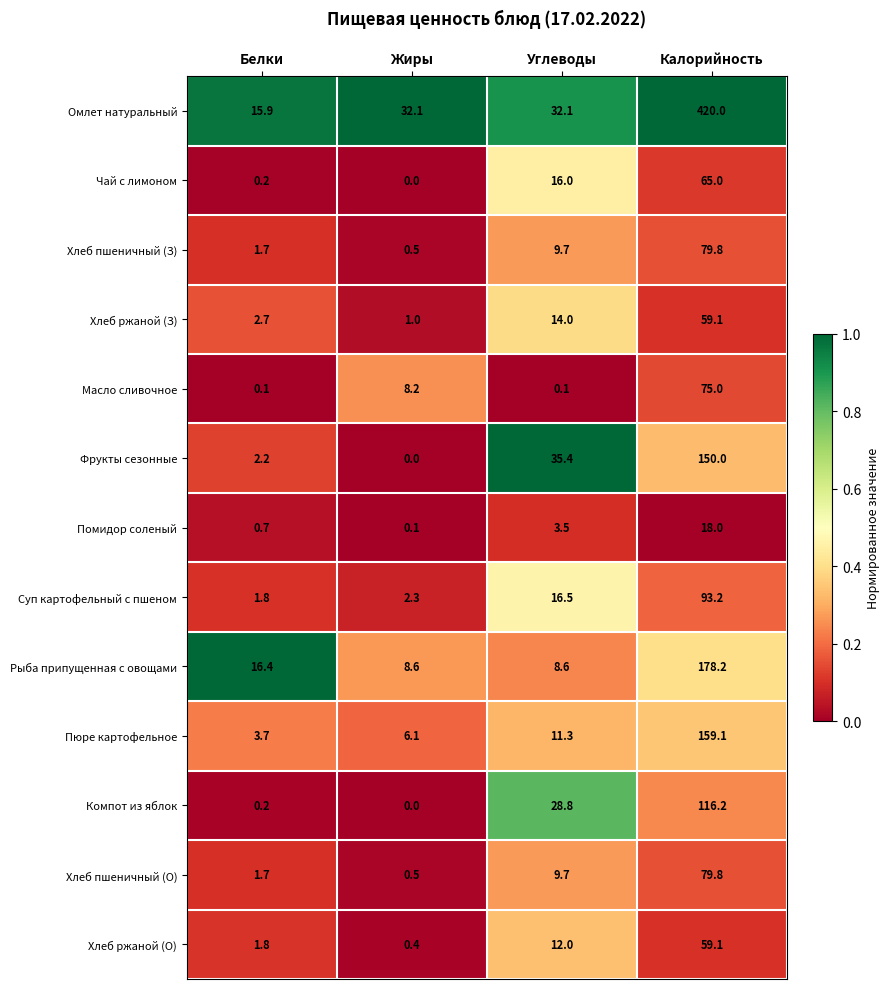

What is the difference between the second highest and minimum values in the Фрукты сезонные series?

35.4